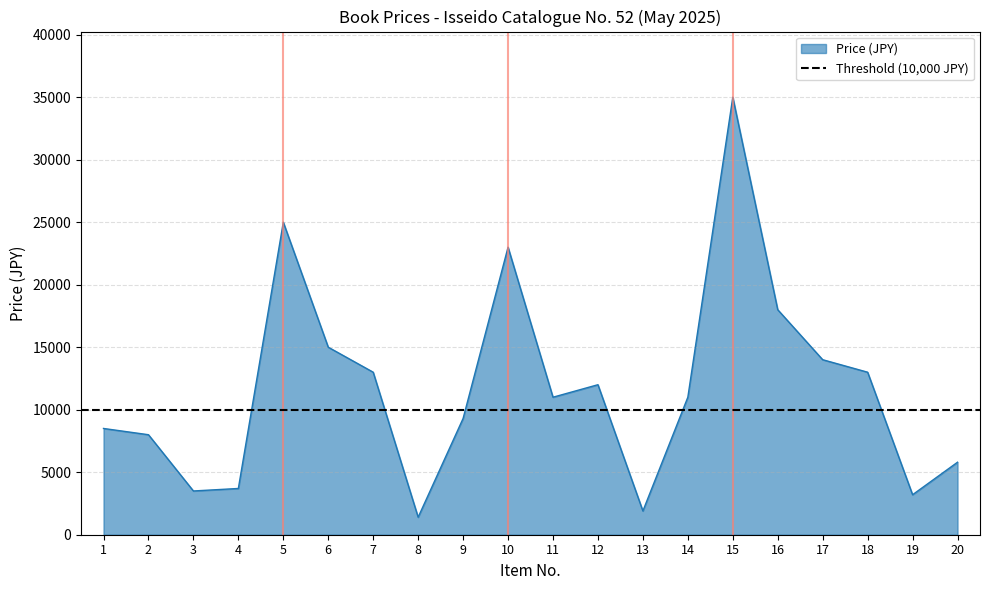

What is the difference between the values at 15 and 8?

33600